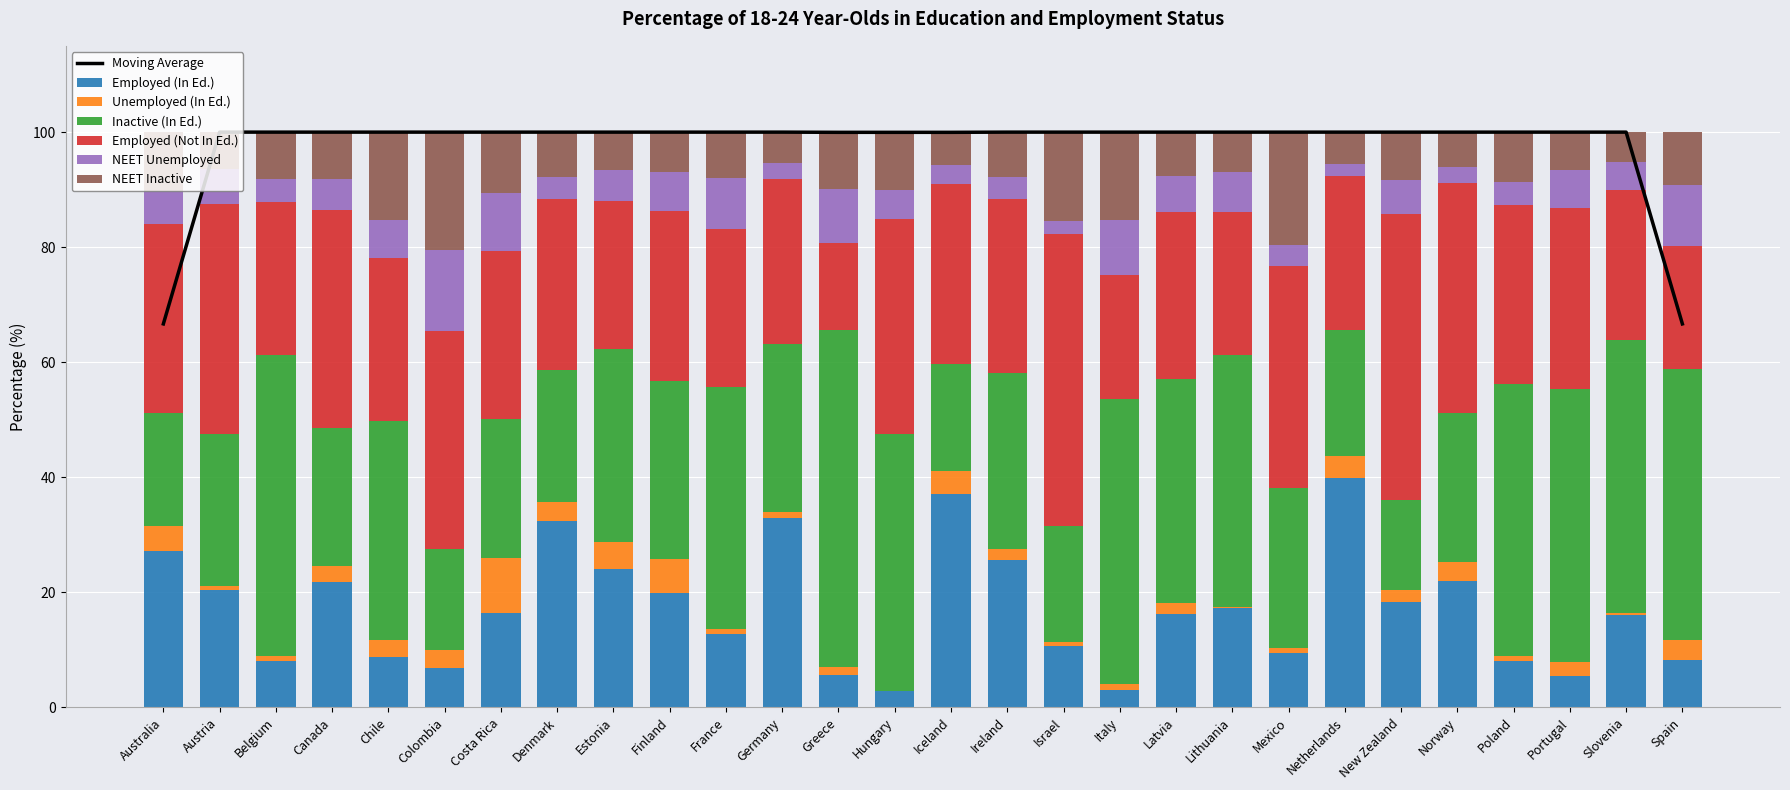

Which has a higher value, Canada or Chile?

Canada